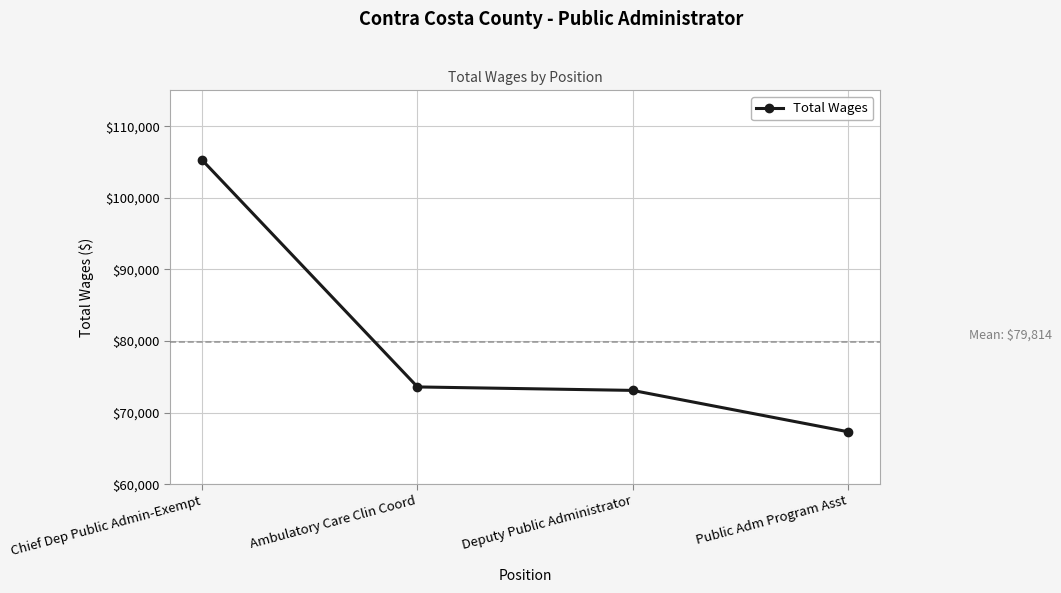

What is the maximum value shown in the chart?

105222